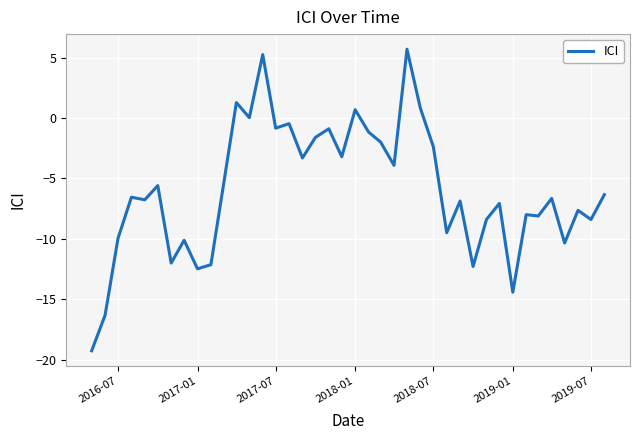

What is the difference between the maximum and minimum values?

25.0